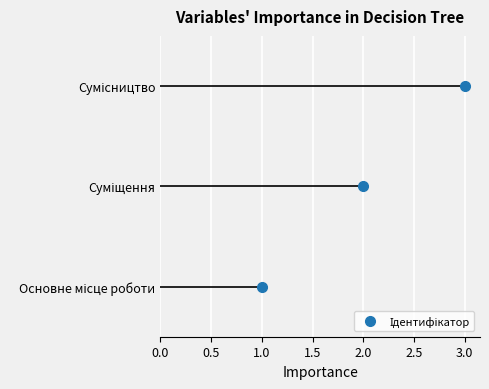

Which has a higher value, Суміщення or Основне місце роботи?

Суміщення